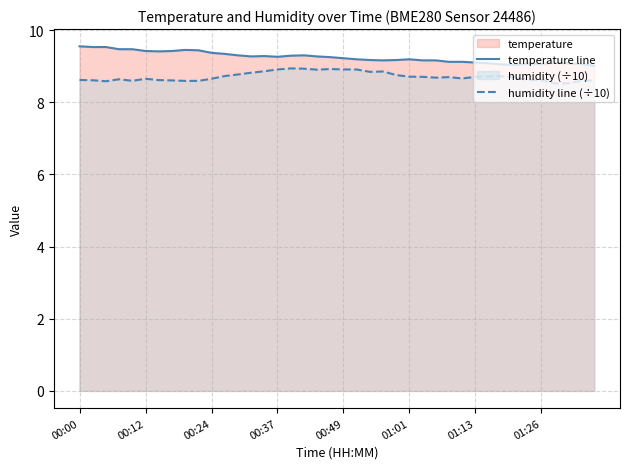

What is the difference between the maximum and second lowest values in the humidity line (÷10) series?

0.4